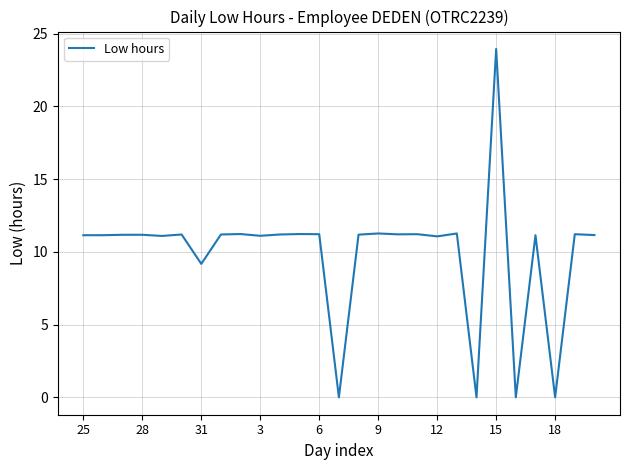

What is the greatest value displayed?

23.9